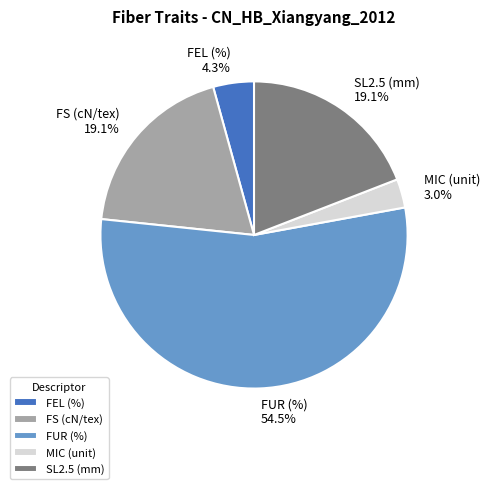

To the nearest percent, what is the difference between the largest and smallest slice percentages?

52%